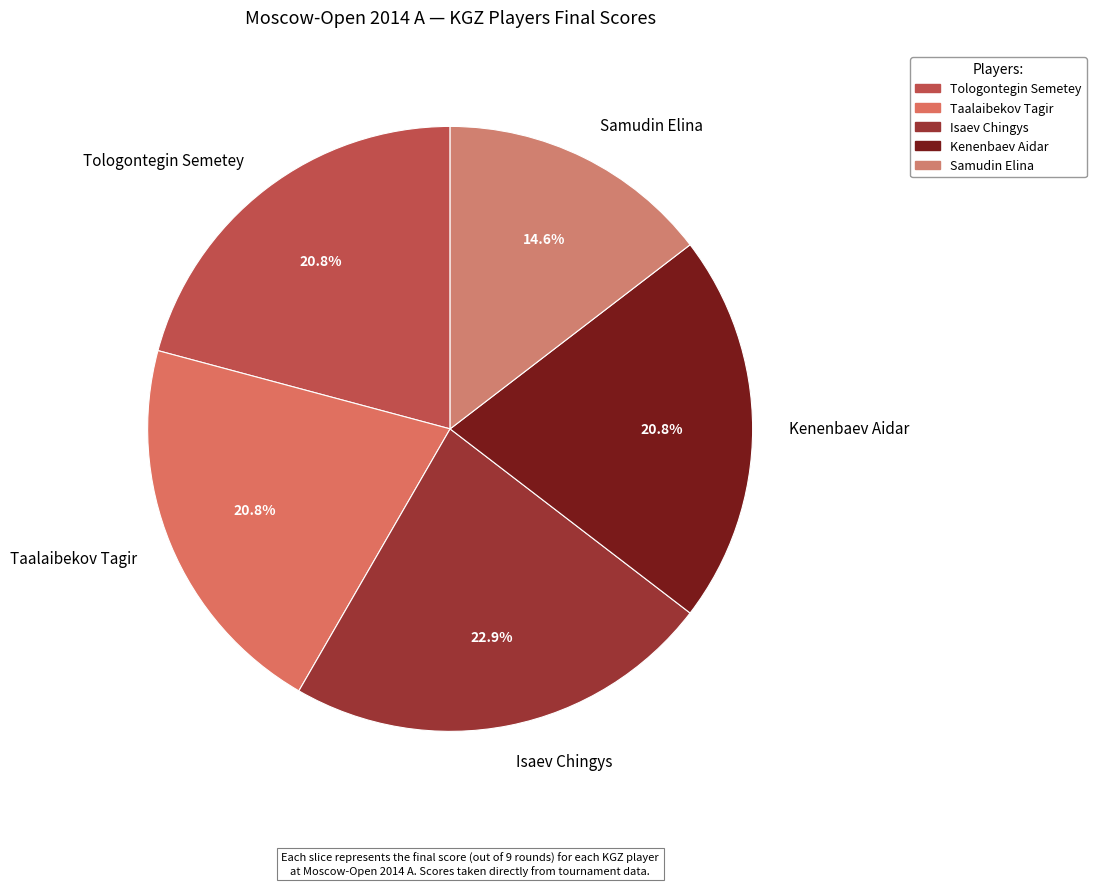

To the nearest percent, what portion does Tologontegin Semetey represent?

21%